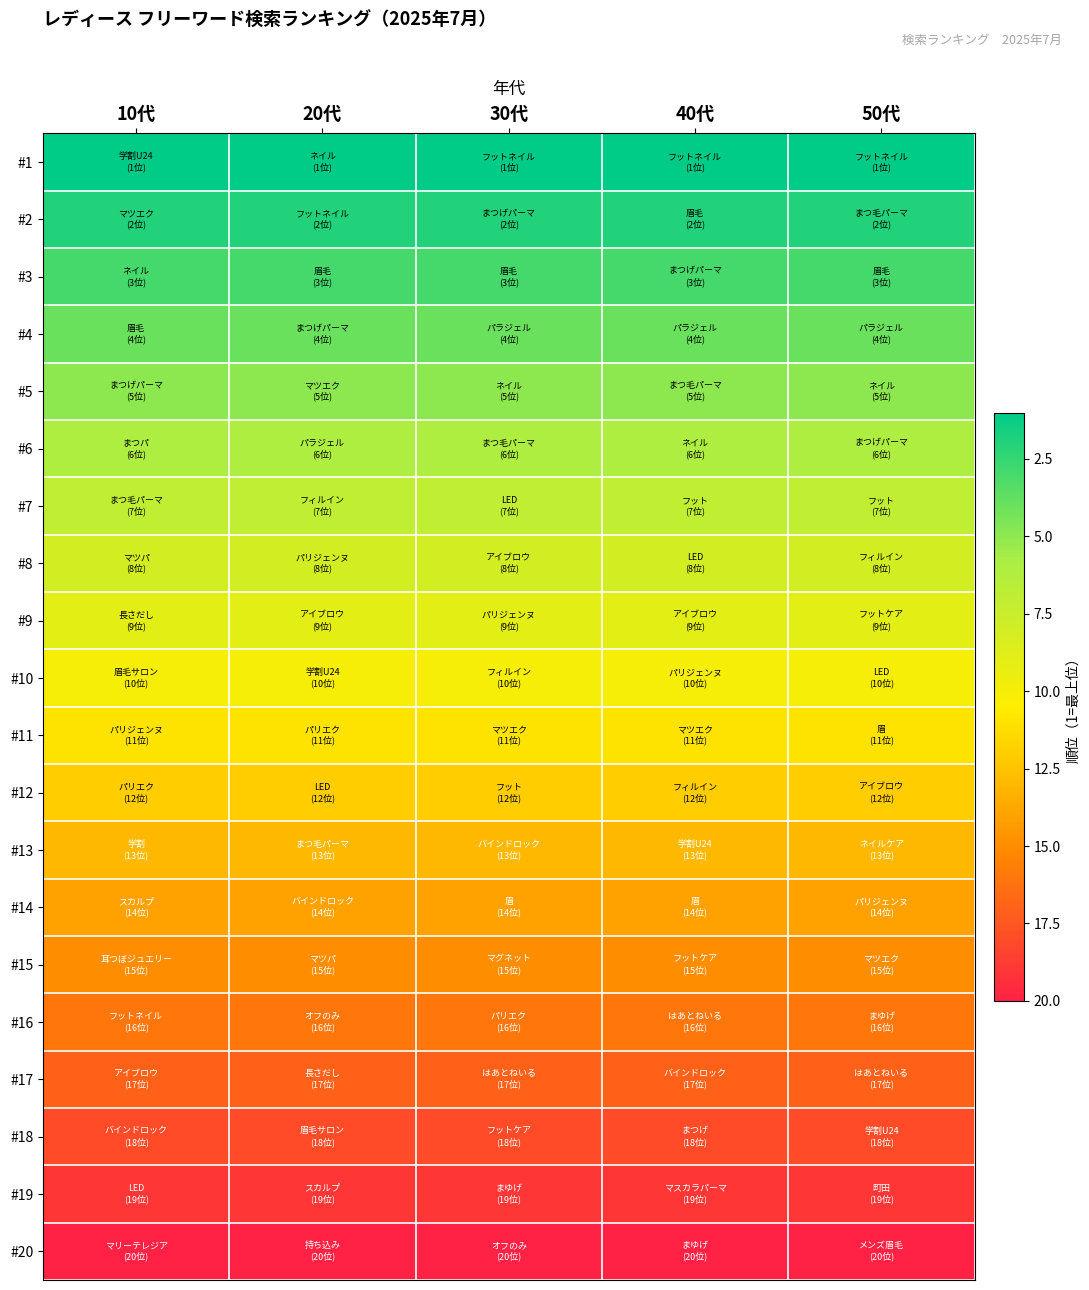

Which label corresponds to the smallest value in the chart?

10代